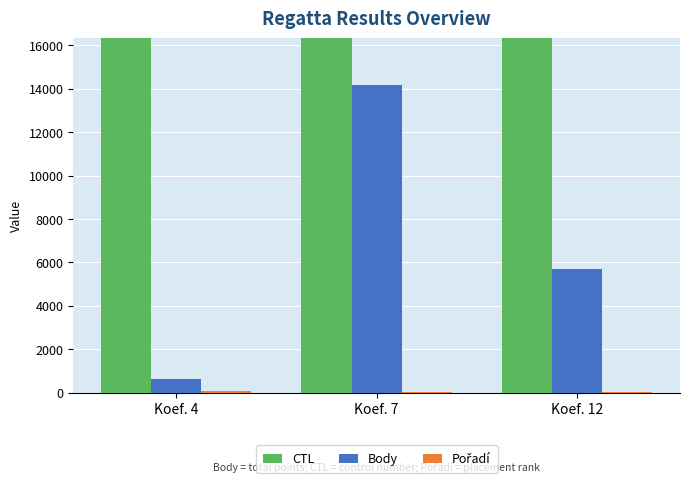

Reading left to right, transcribe all the data shown in this chart.

CTL: Koef. 4=234057.0	Koef. 7=231385.8	Koef. 12=231319.5
Body: Koef. 4=612.0	Koef. 7=14200.0	Koef. 12=5696.0
Pořadí: Koef. 4=63.0	Koef. 7=21.0	Koef. 12=41.0